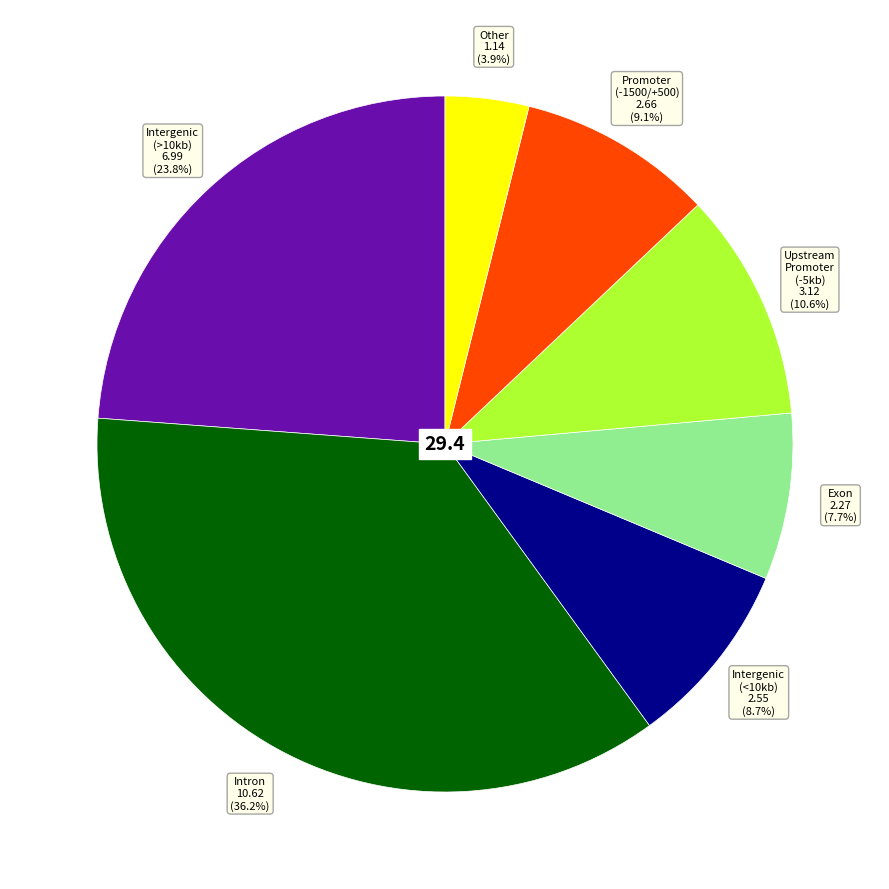

Which slice is the smallest?

Other 1.14 (3.9%)